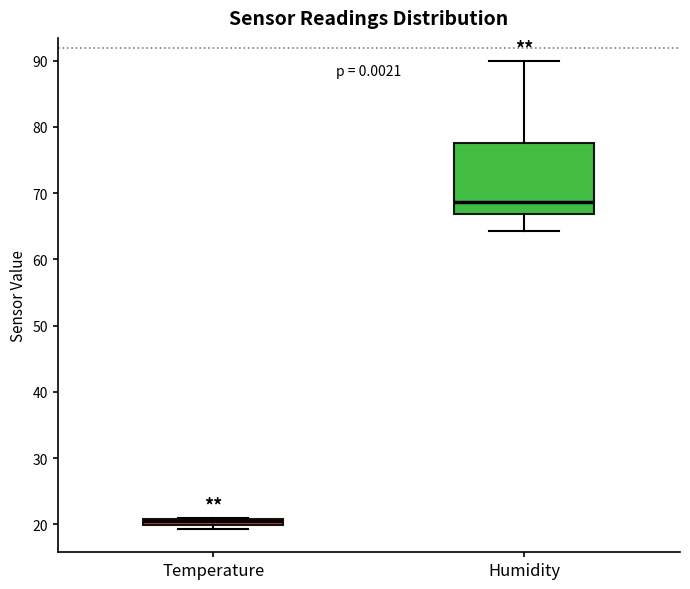

Where is the upper edge of the box for Humidity on the y-axis? The values are not printed on the chart, so give them approximately, as read against the axis.

78